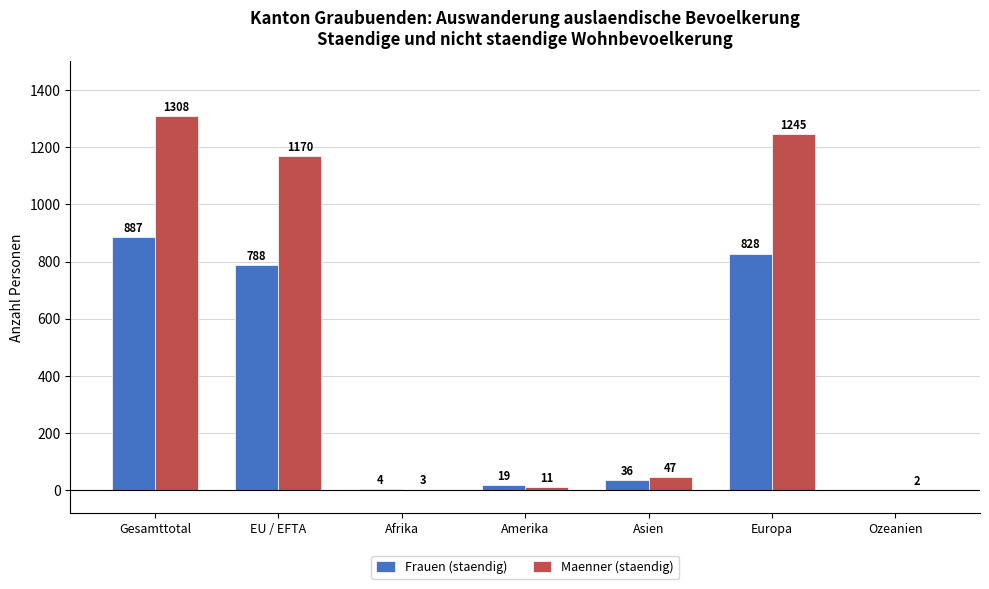

What is the total value across all series at Amerika?

30